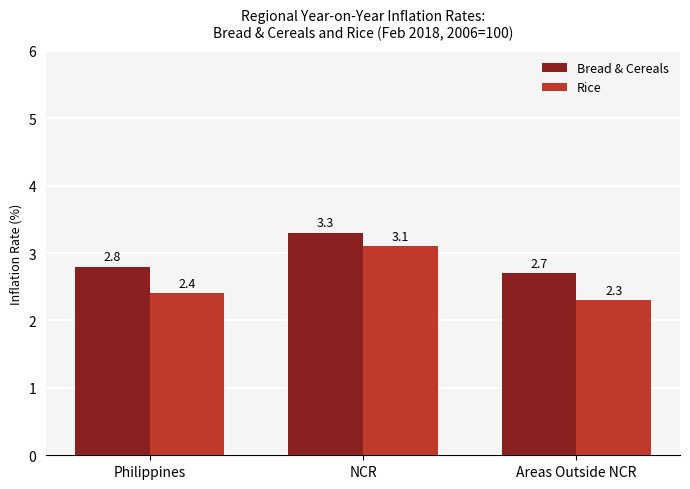

At which category is the sum across all series the highest?

NCR